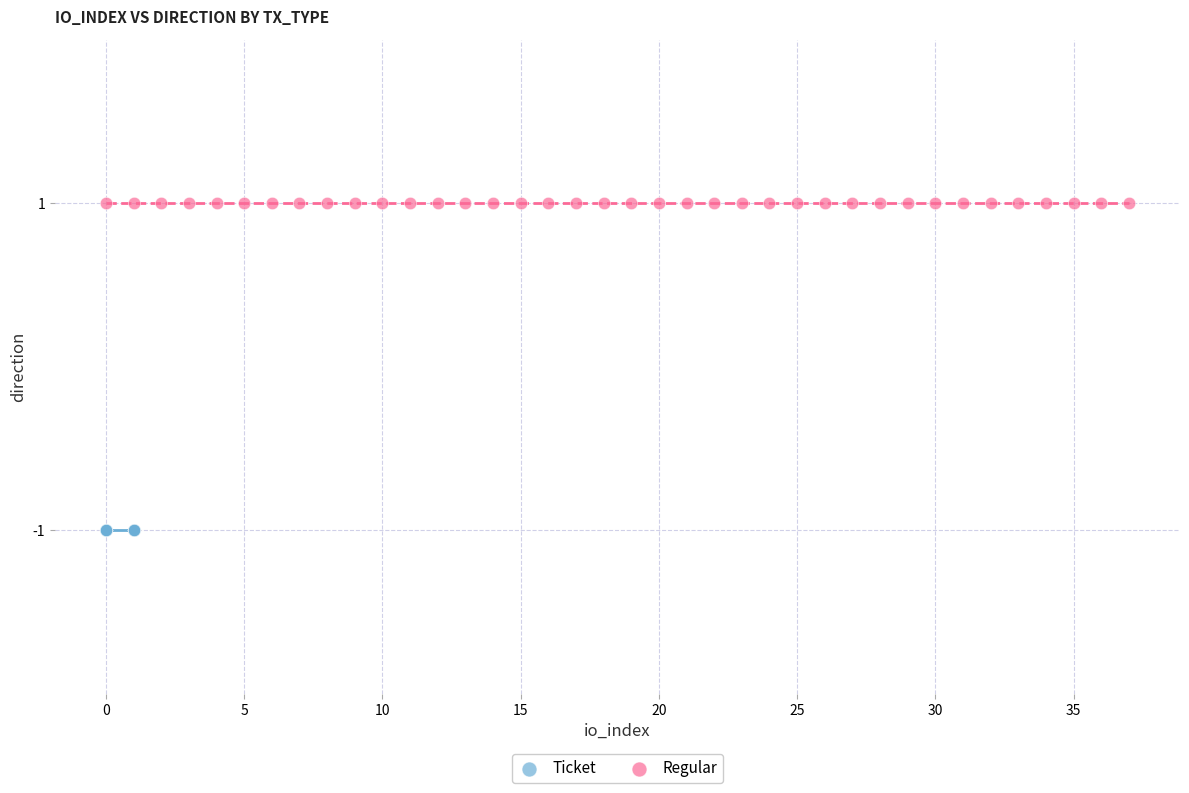

Which series contains the lowest Y value?

Ticket